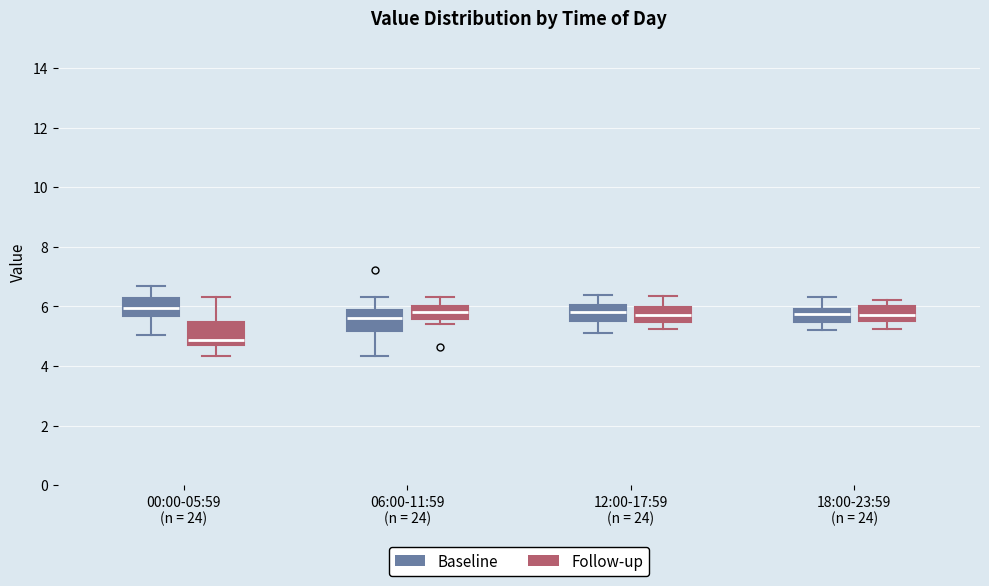

Where is the upper edge of the box for 00:00-05:59 (n = 24) (Follow-up) on the y-axis? The values are not printed on the chart, so give them approximately, as read against the axis.

5.4